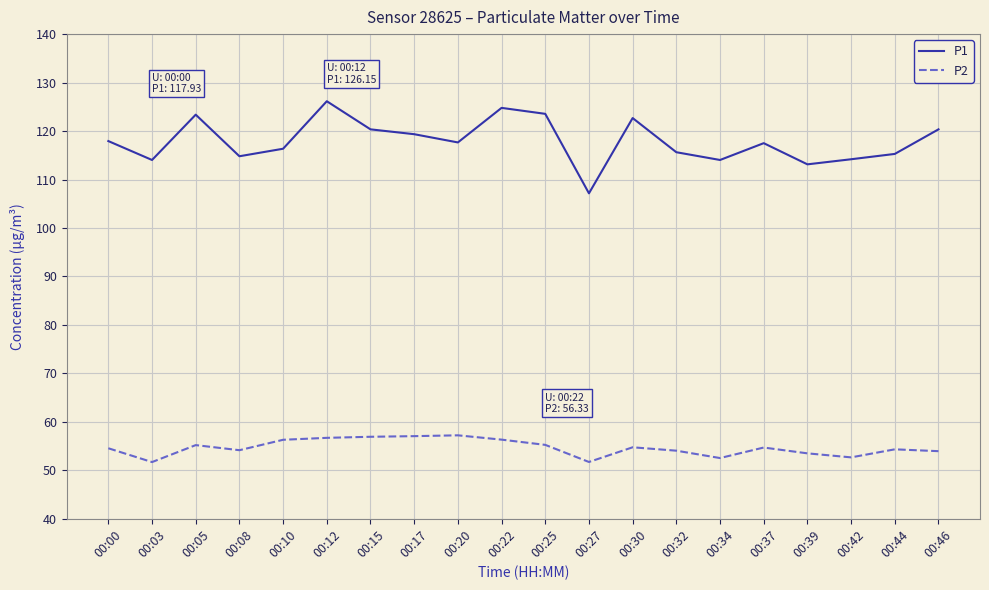

At which category does P1 reach its first local peak?

00:05